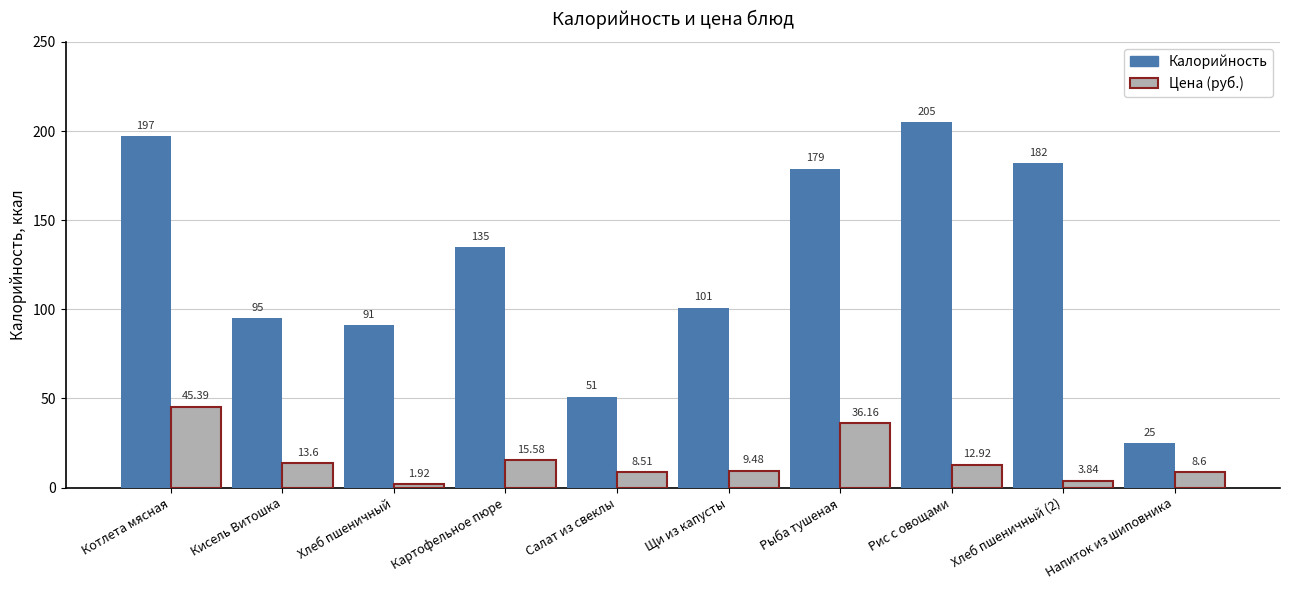

At which category is the sum across all series the highest?

Котлета мясная